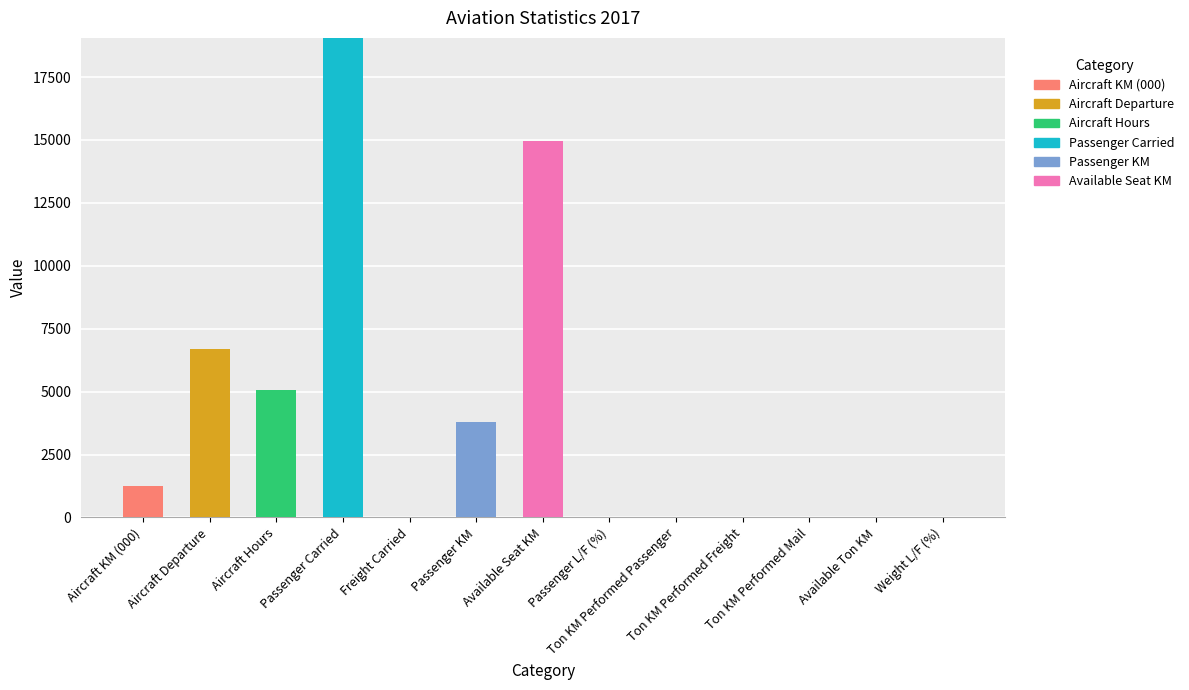

What is the sum of all Aircraft KM (000) values?

1247